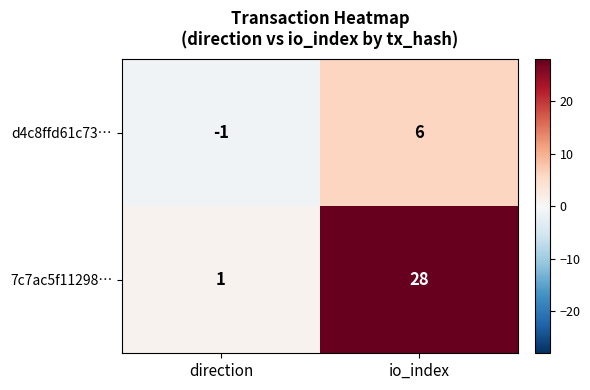

At which category is the sum across all series the highest?

io_index